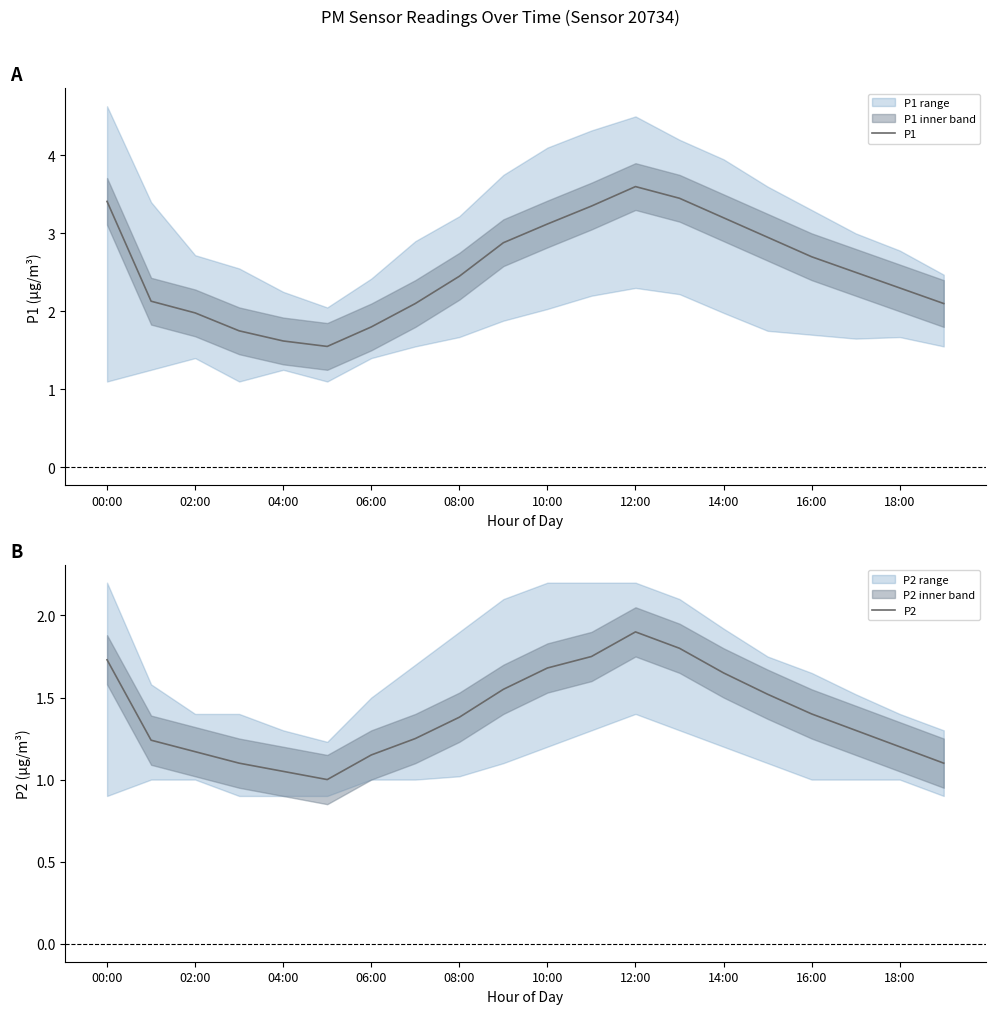

True or false: P1 and P2 cross at least once.

False